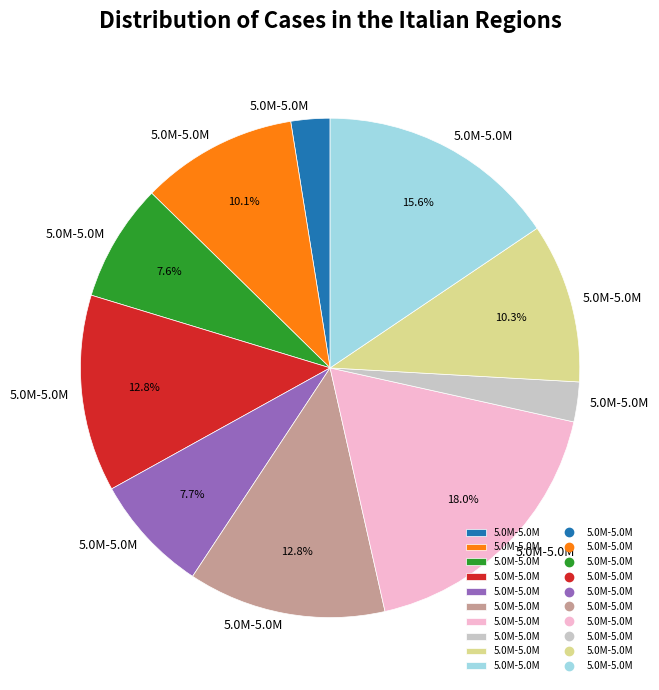

Does any single category account for the majority?

No